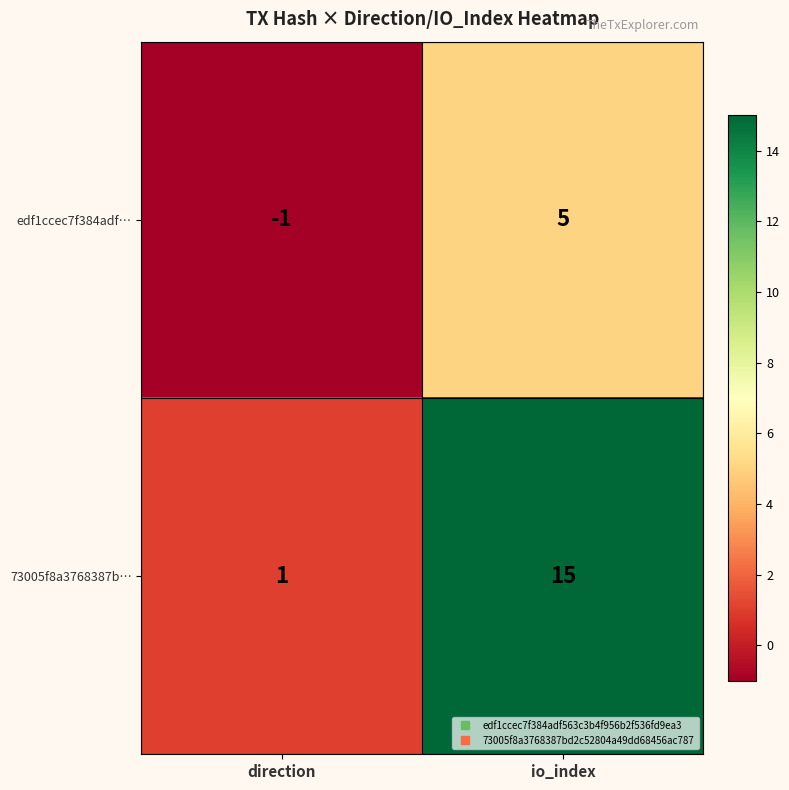

The value of 73005f8a3768387b… at io_index is 15. True or false?

True